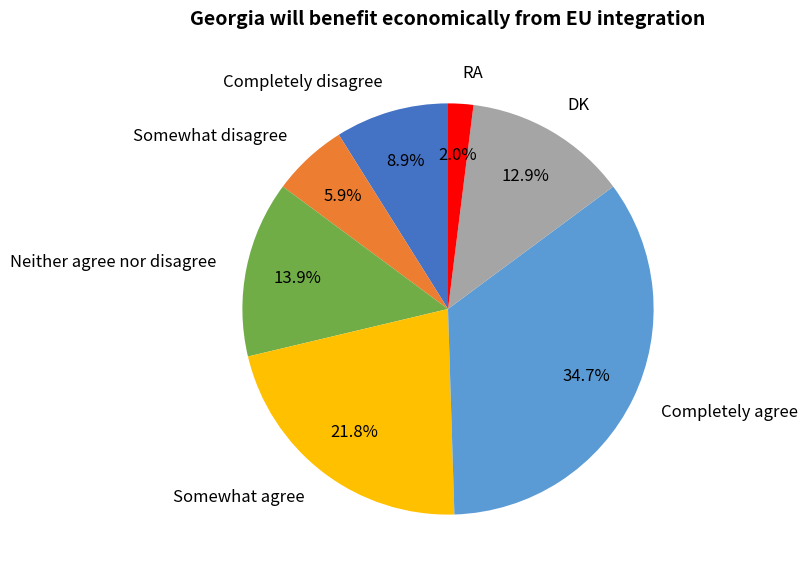

Between Completely agree and DK, which is larger?

Completely agree